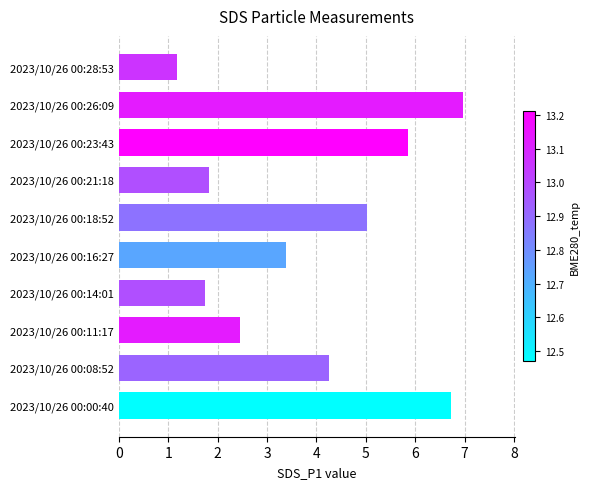

What is the ratio of the value at 2023/10/26 00:28:53 to the value at 2023/10/26 00:08:52?

0.3